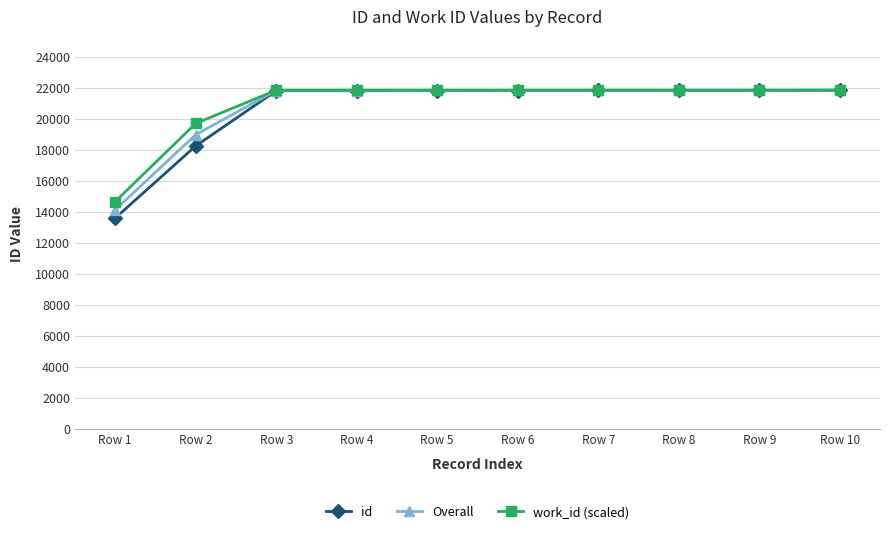

How many data points in Overall are less than 21819?

5